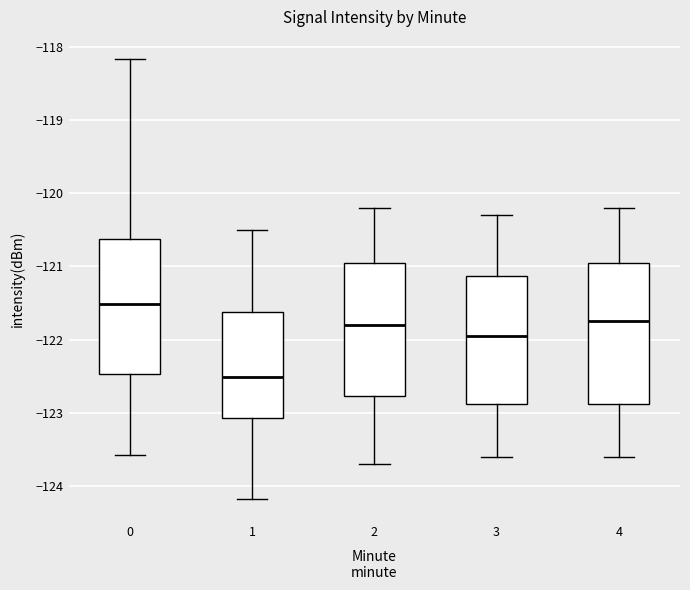

Where is the lower edge of the box at x = 1 on the y-axis? The values are not printed on the chart, so give them approximately, as read against the axis.

-123.1